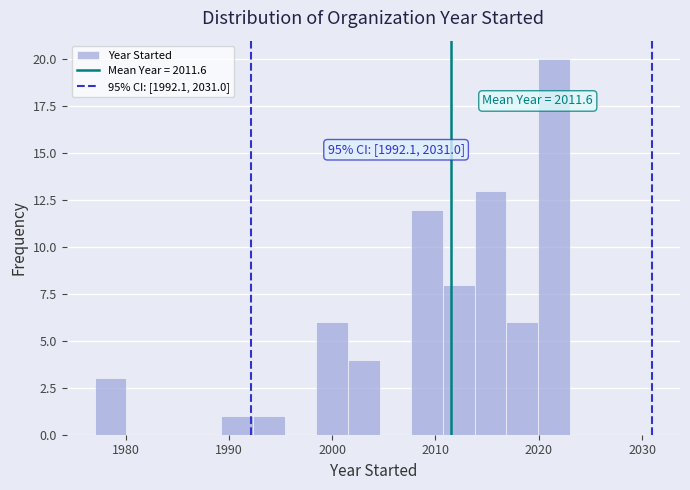

Around what value on the x-axis is the tallest bar? Give the approximate position of its centre, as read against the axis.

2021